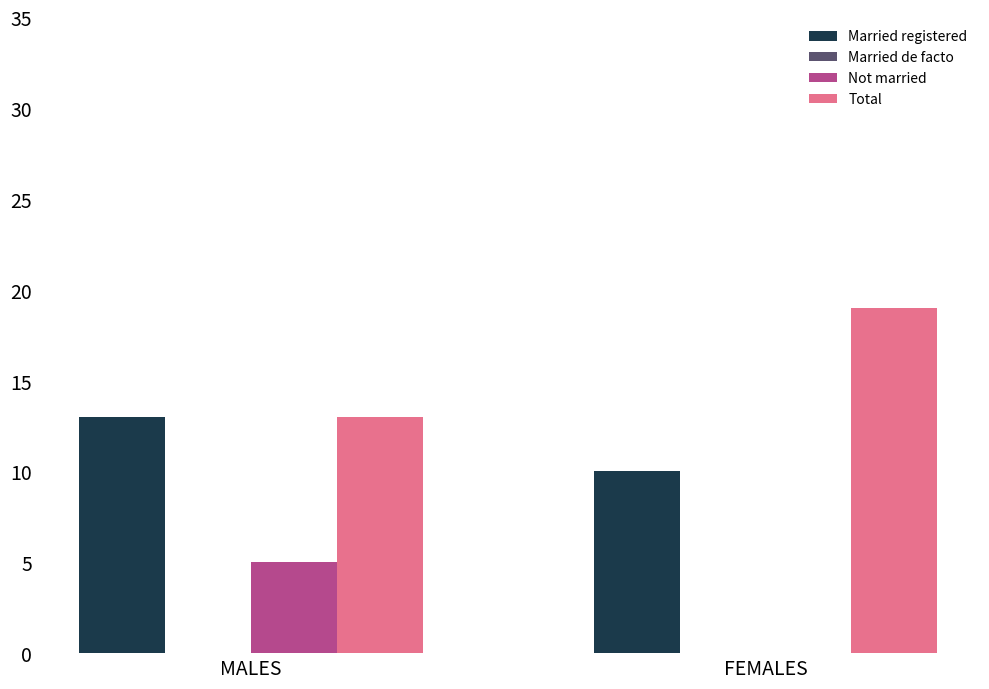

The Married registered series shows 8 at MALES. True or false?

False